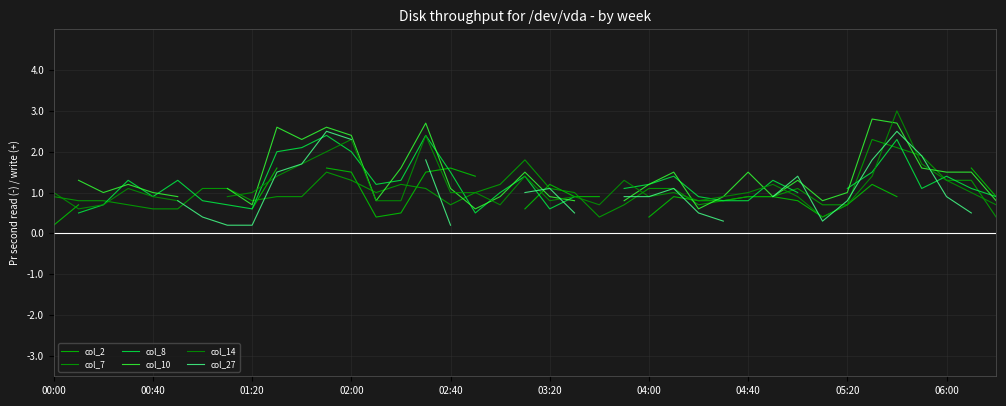

Which series has the largest total across all categories?

col_7